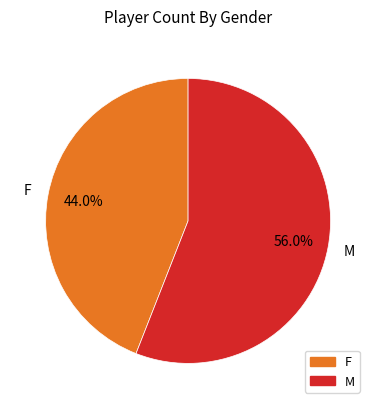

How many slices are in this pie chart?

2